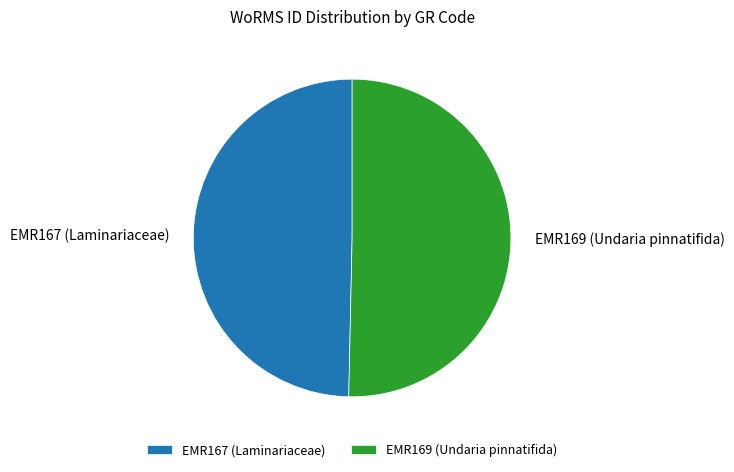

True or false: EMR167 (Laminariaceae) accounts for 50% of the total.

True